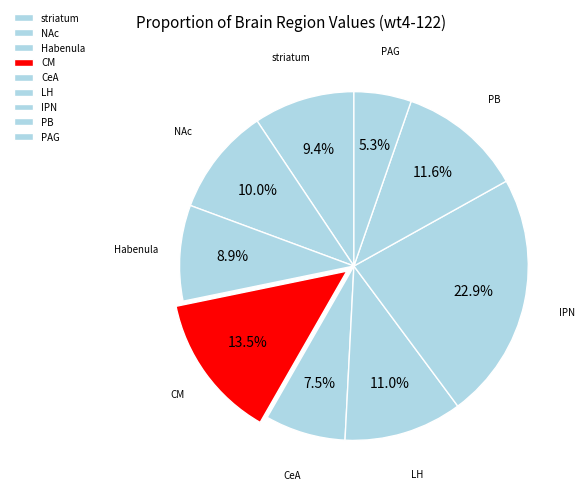

Count the number of slices in the pie.

9